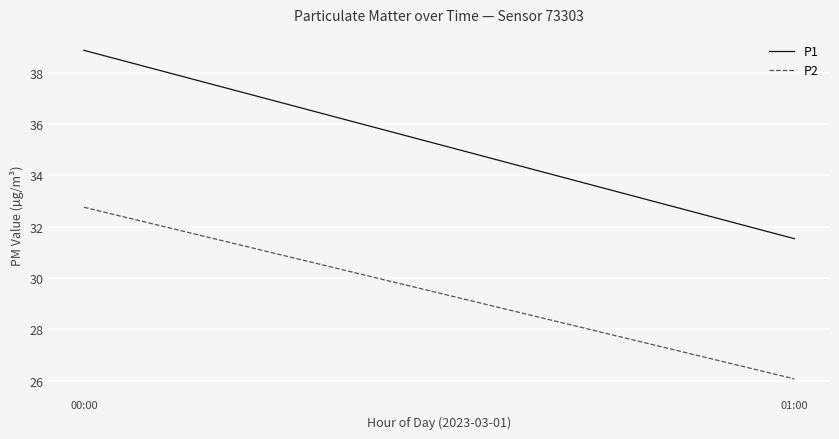

What is the sum of the P2 values at 01:00 and 00:00?

58.8